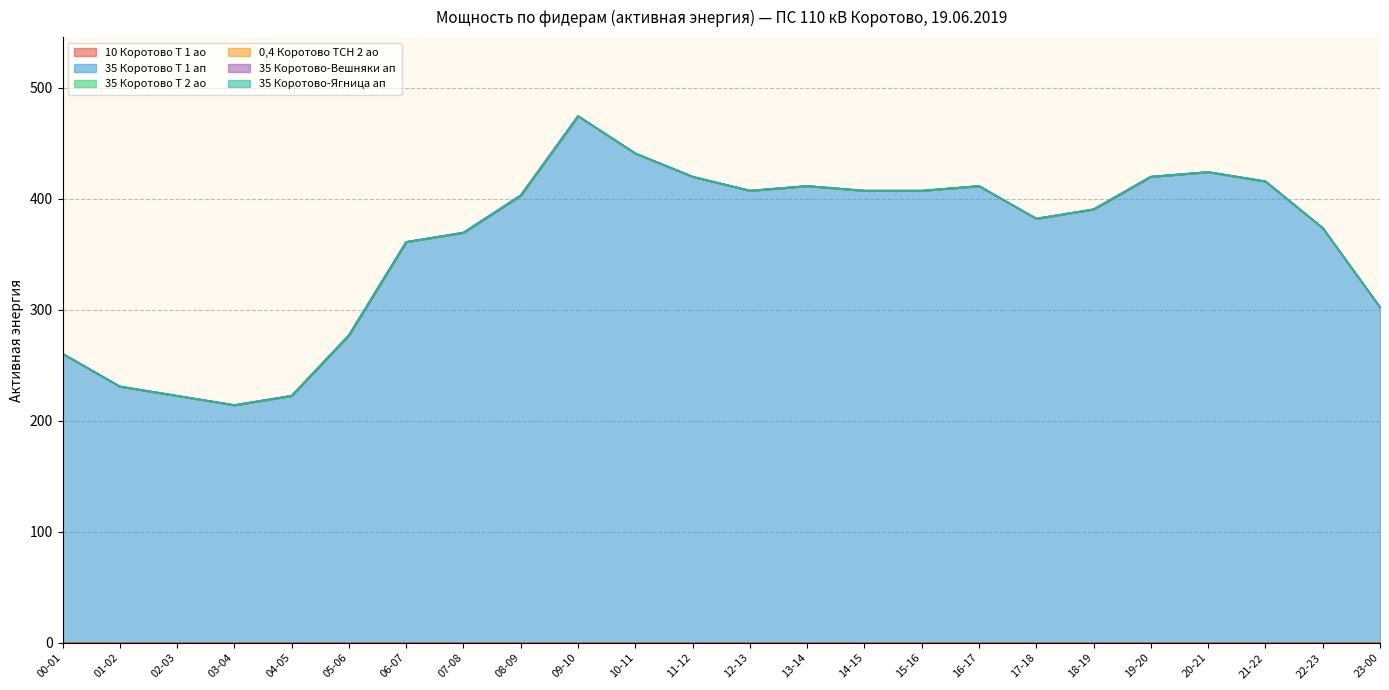

What is the label of the 8th point from the left?

07-08